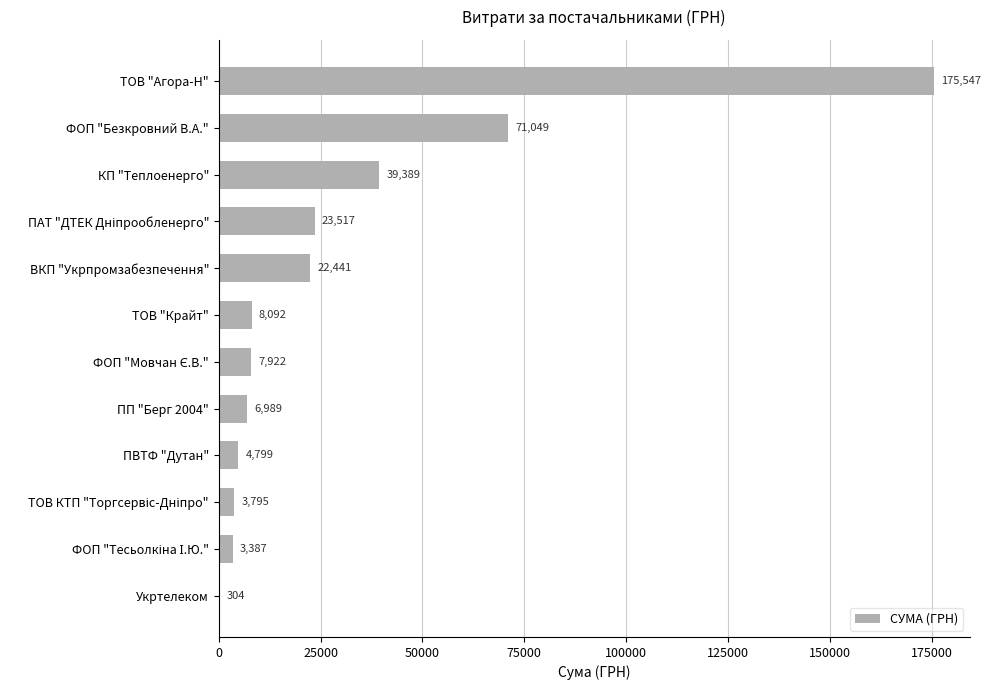

How many data points does each series have?

12